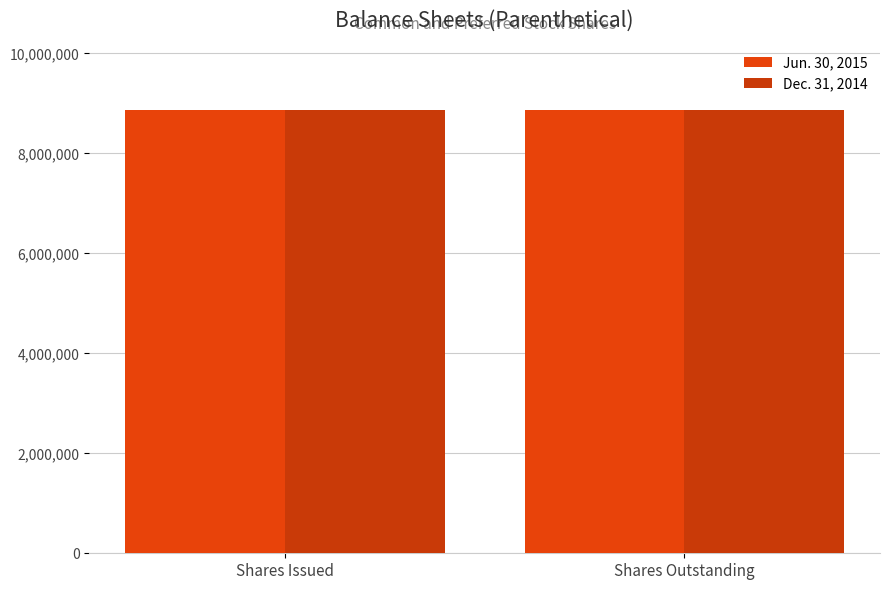

List the series in order of their peak value, lowest first.

Dec. 31, 2014, Jun. 30, 2015